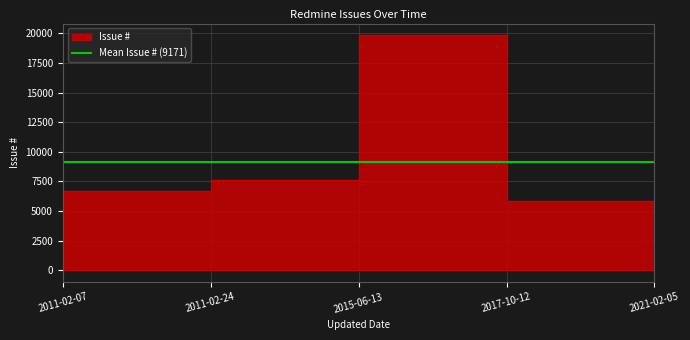

What is the ratio of the value at 2017-10-12 to the value at 2011-02-07?

0.9